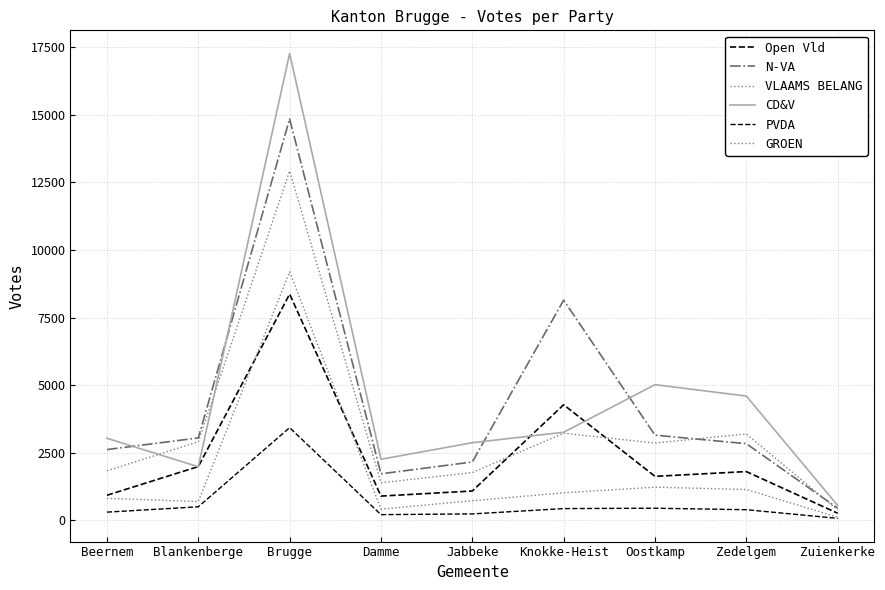

What is the average value of the PVDA series?

664